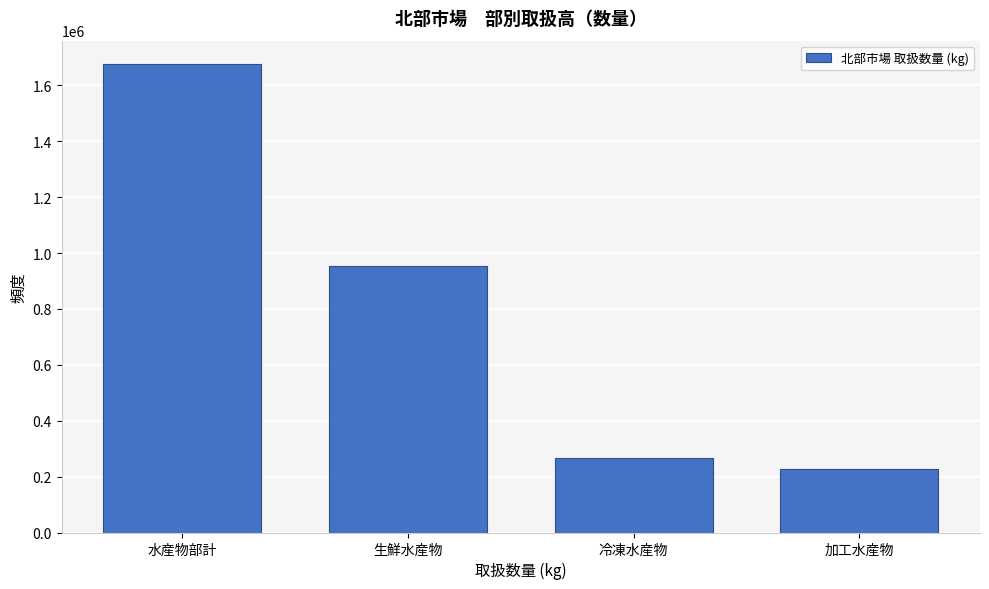

Reading right to left, transcribe all the data shown in this chart.

加工水産物=228679	冷凍水産物=268045	生鮮水産物=954842	水産物部計=1676219